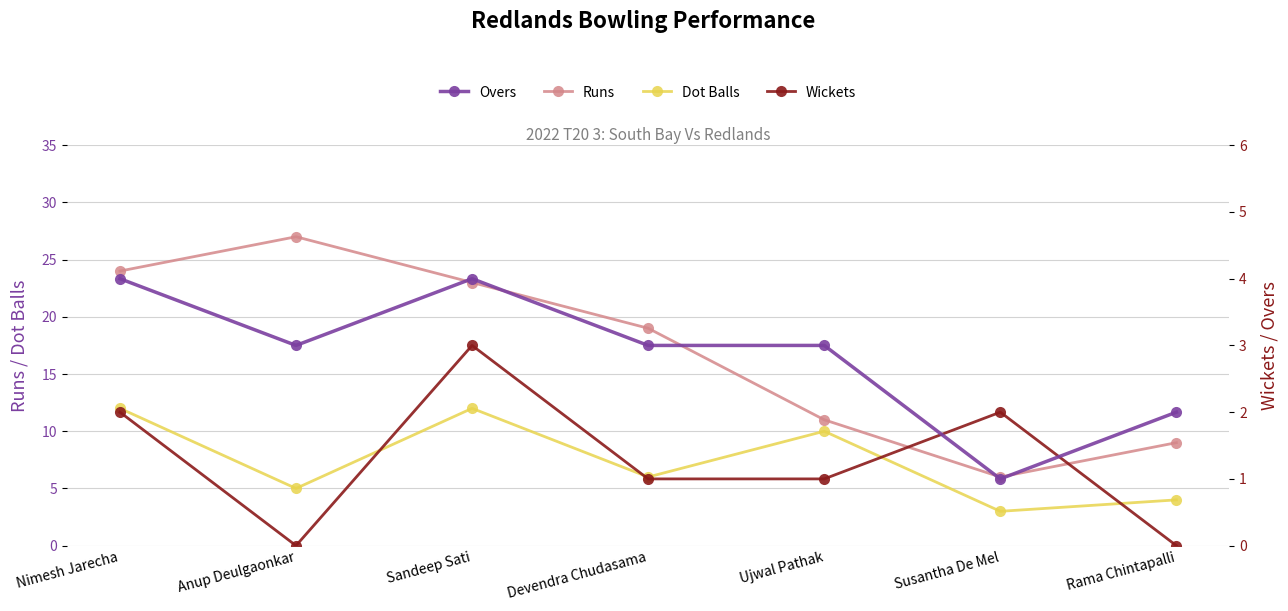

At which category is the sum across all series the highest?

Nimesh Jarecha